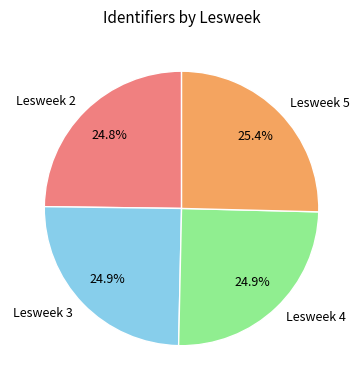

Does Lesweek 3 account for over 50% of the chart?

No